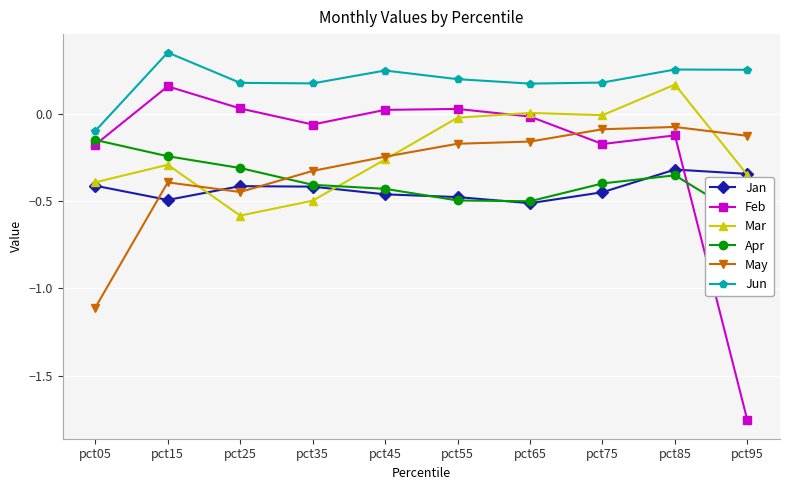

What is the difference between the second highest and minimum values in the Apr series?

0.4